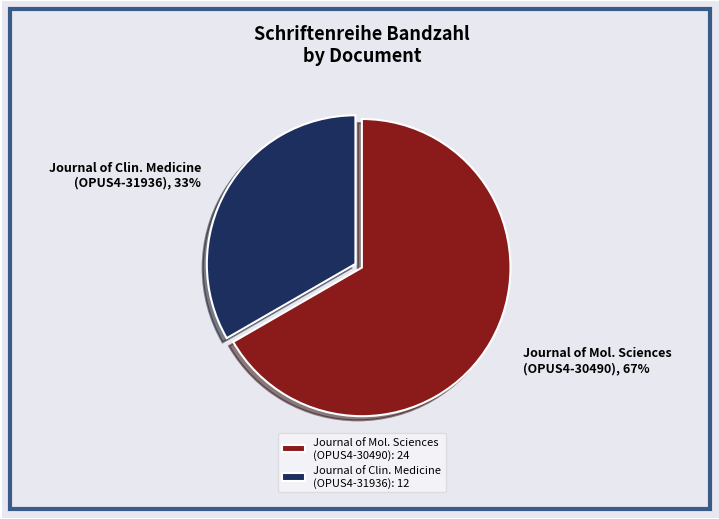

Which category accounts for the majority?

Journal of Mol. Sciences (OPUS4-30490): 24